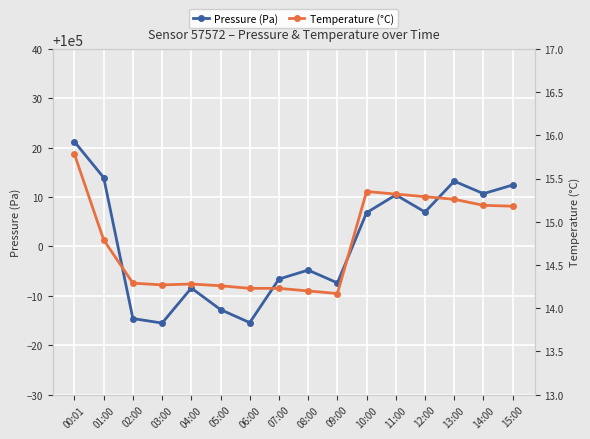

How many Temperature (°C) values are between 14 and 15?

9